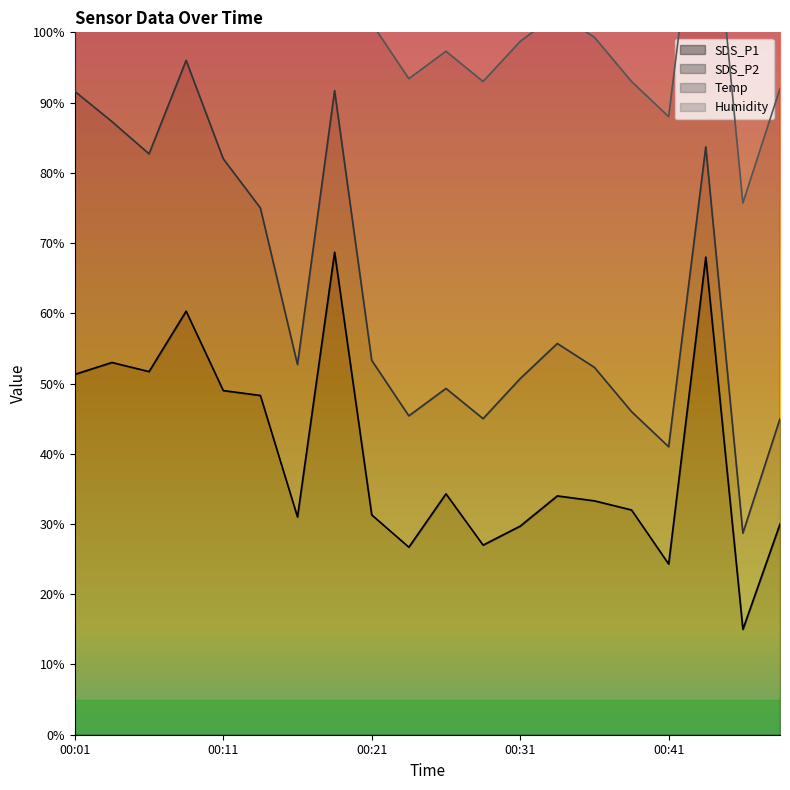

What is the approximate value of Temp at 00:28?

4.8